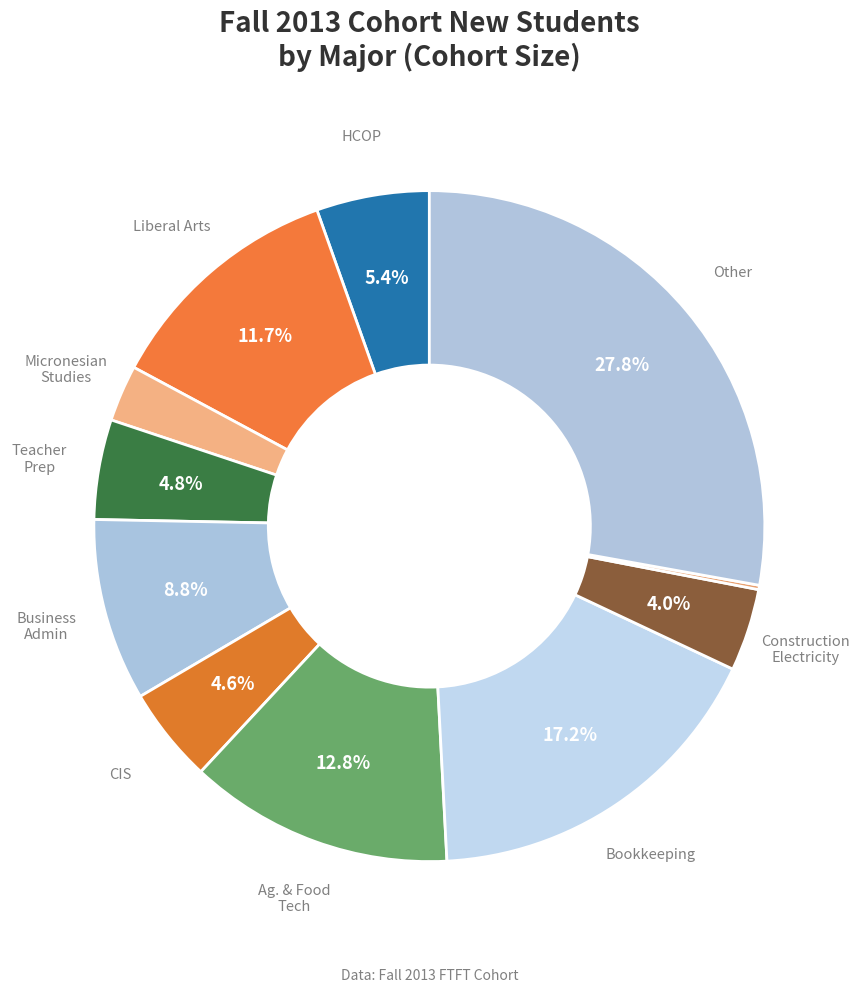

Count the number of slices in the pie.

11